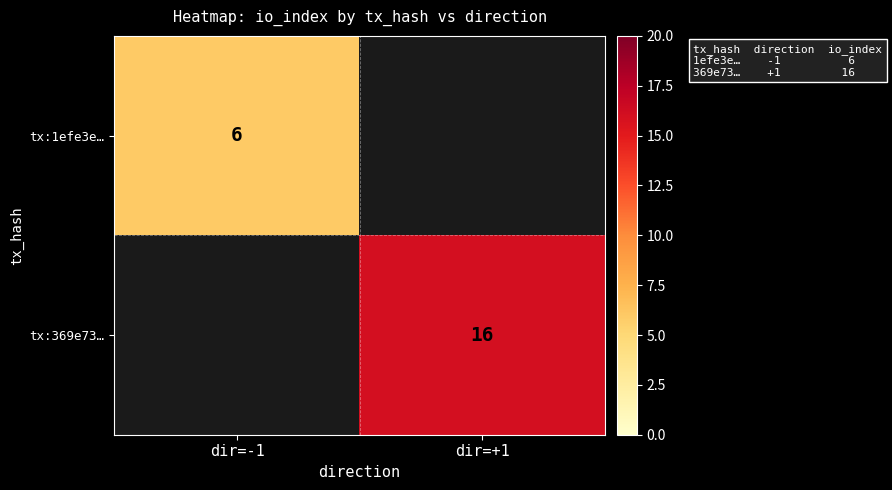

Is the value of tx:369e73… at dir=+1 greater than the value of tx:1efe3e… at dir=-1?

Yes